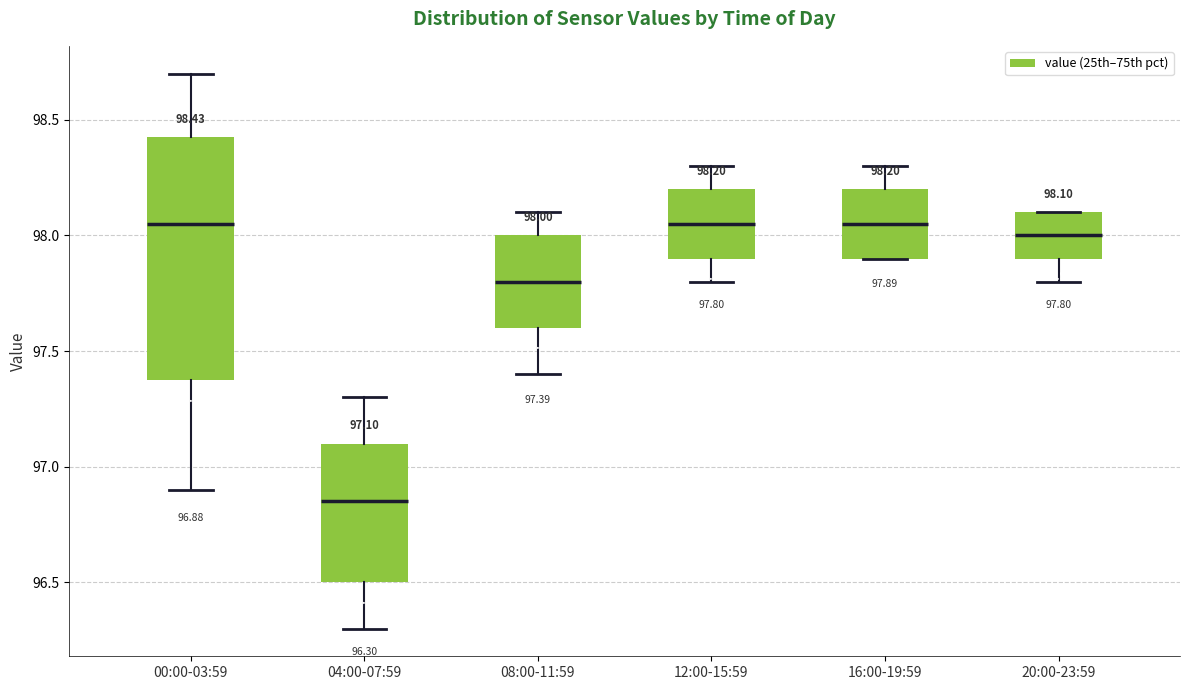

Which box is the tallest, from its lower edge to its upper edge?

00:00-03:59